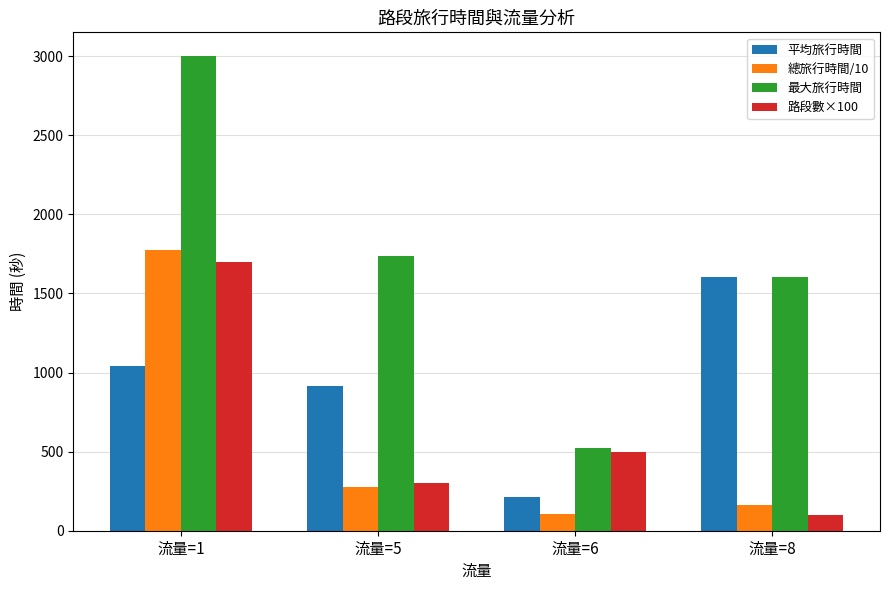

What are all the series names shown in the legend?

平均旅行時間, 總旅行時間/10, 最大旅行時間, 路段數×100